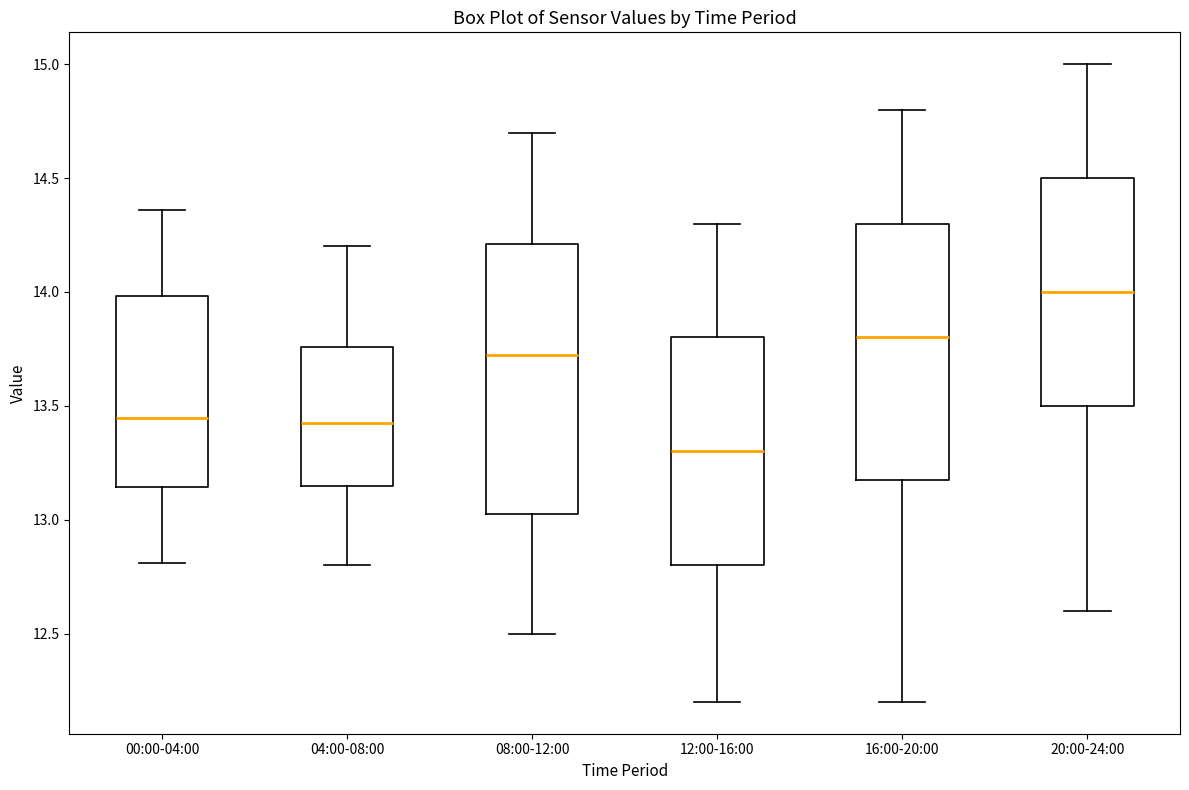

Which box's median line is the lowest?

12:00-16:00